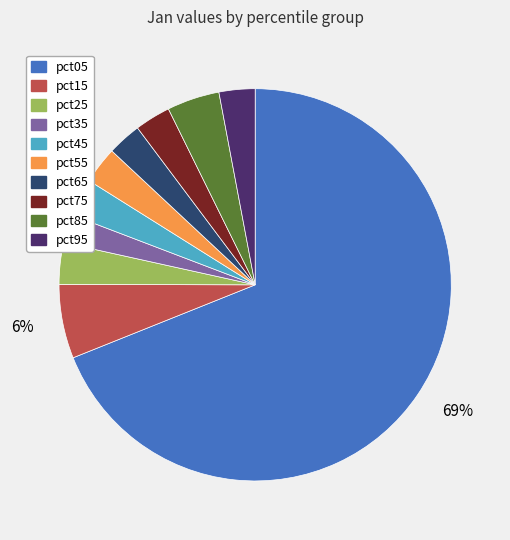

Count the number of slices in the pie.

10